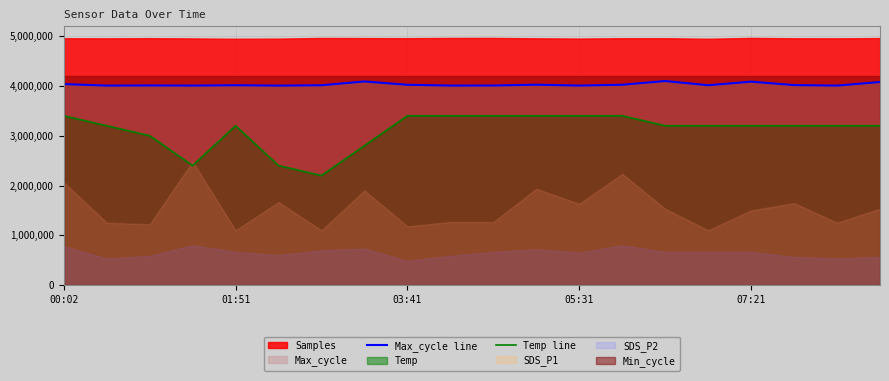

What is the lowest value of the Max_cycle line series?

4006000.0